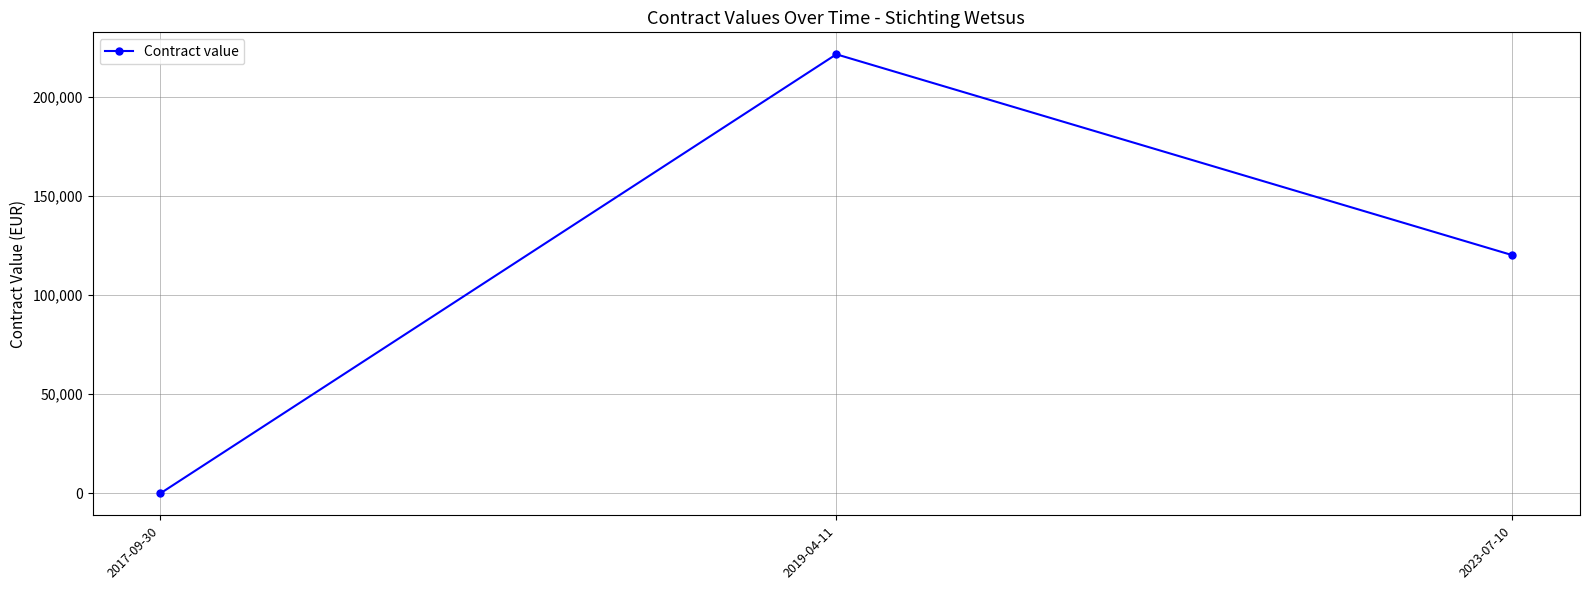

How many lines are shown in the chart?

1